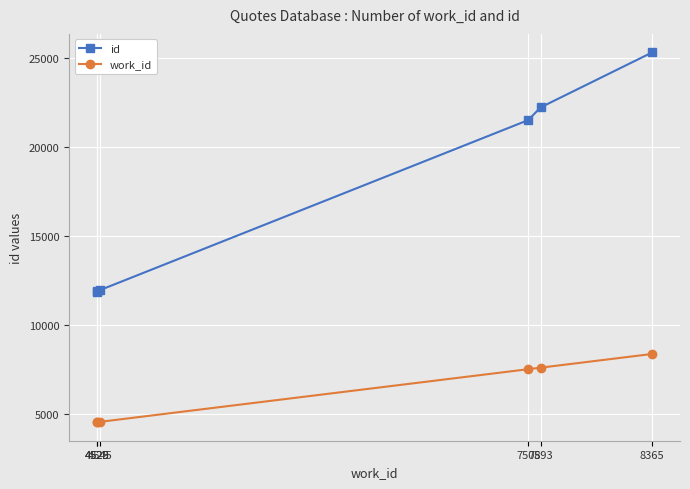

Which label corresponds to the largest value in the chart?

8365